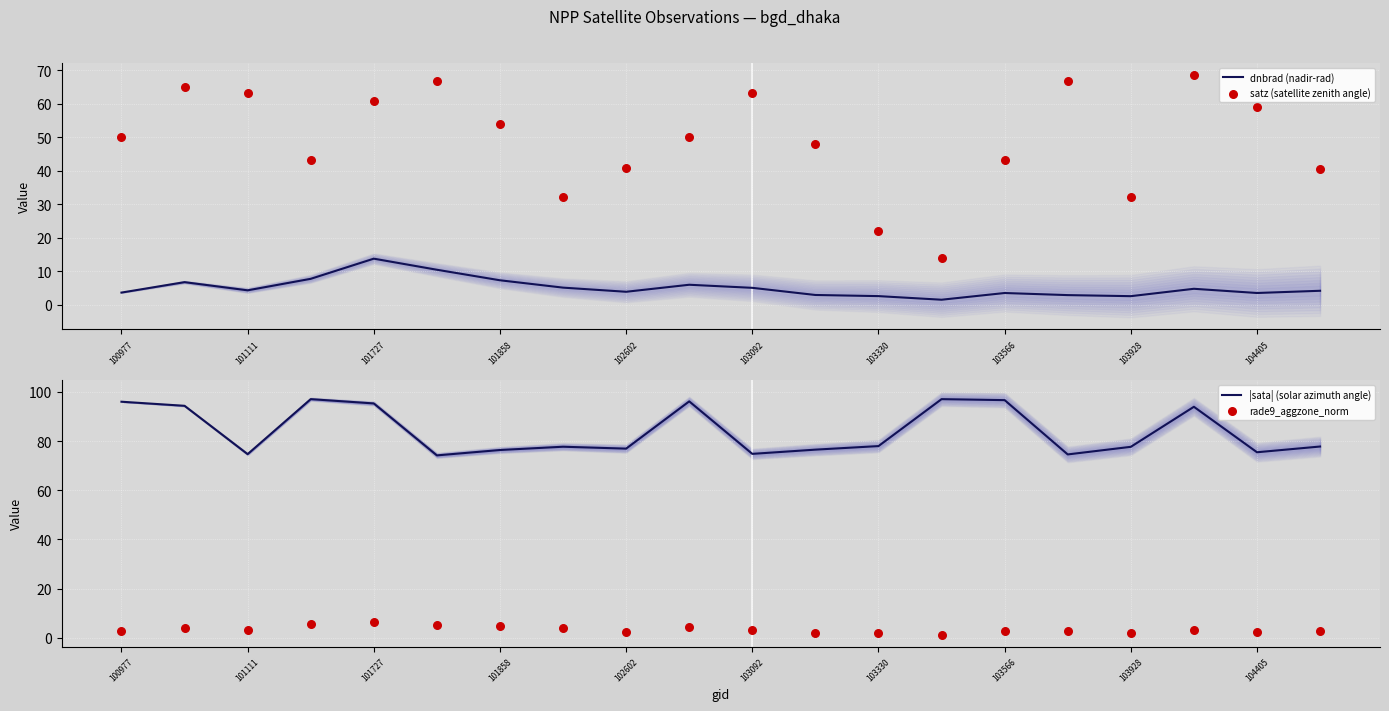

Which series reaches the minimum Y coordinate?

rade9_aggzone_norm